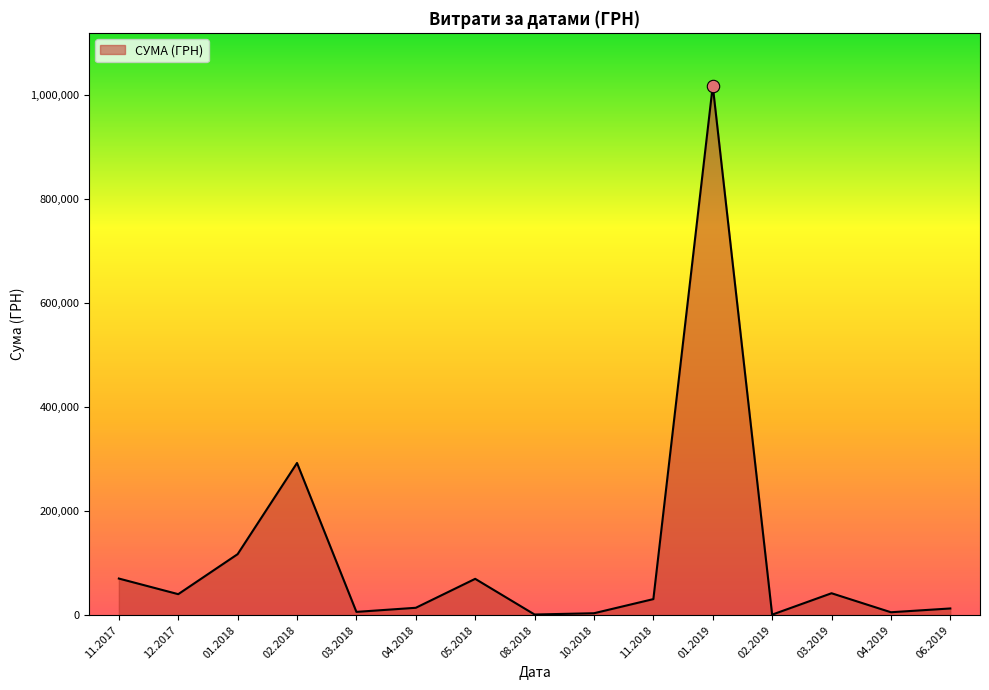

What is the ratio of the value at 01.2018 to the value at 12.2017?

2.9